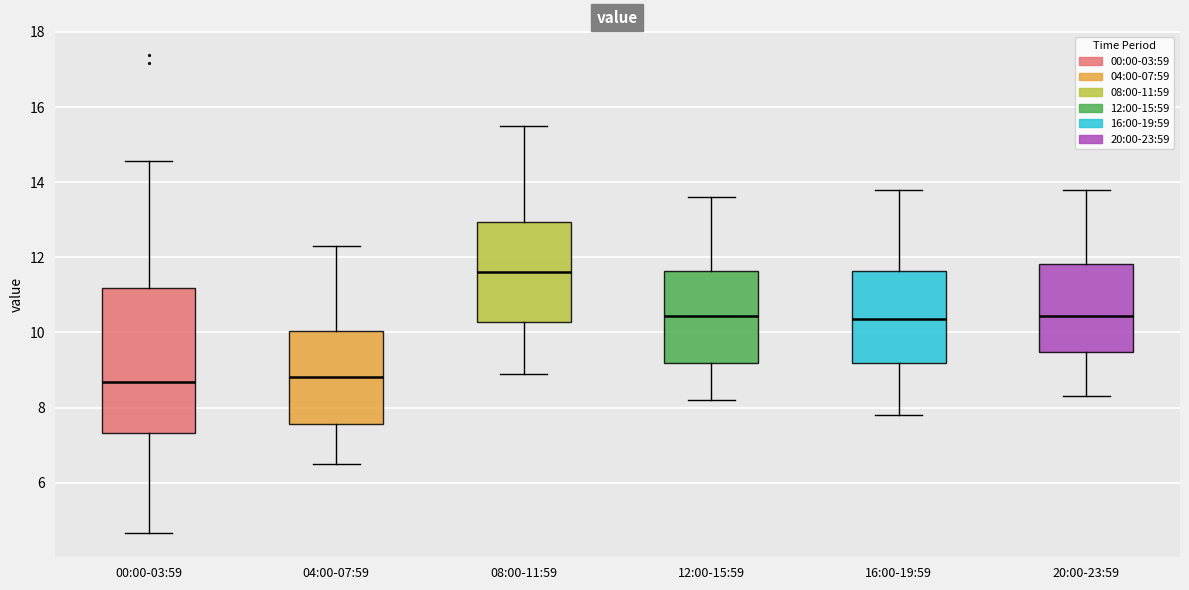

Where does the median line of the box for 12:00-15:59 sit on the y-axis? The values are not printed on the chart, so give them approximately, as read against the axis.

10.4